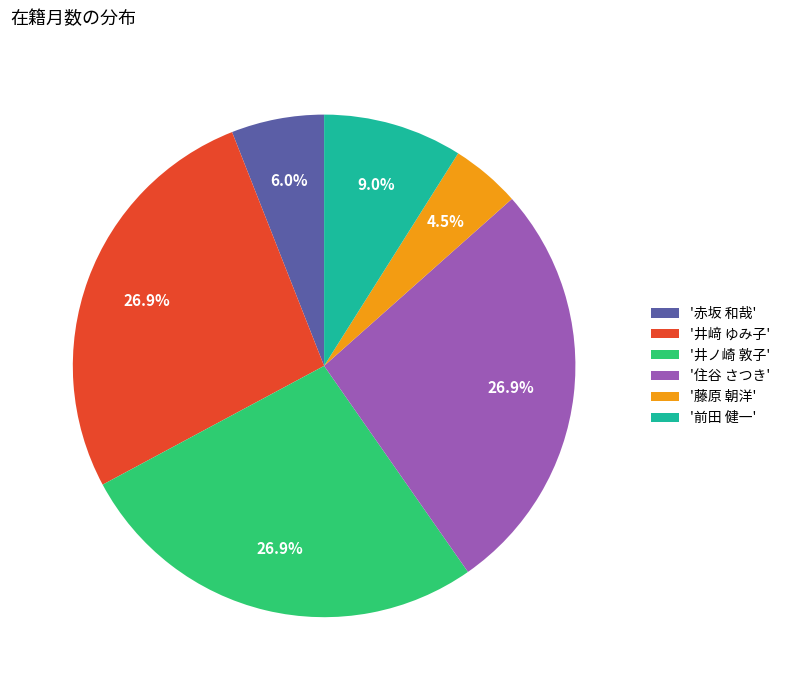

Is there a majority slice in this chart?

No